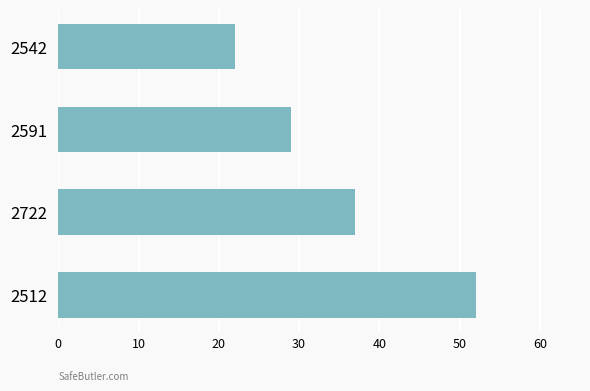

The value at 2512 is 20. True or false?

False